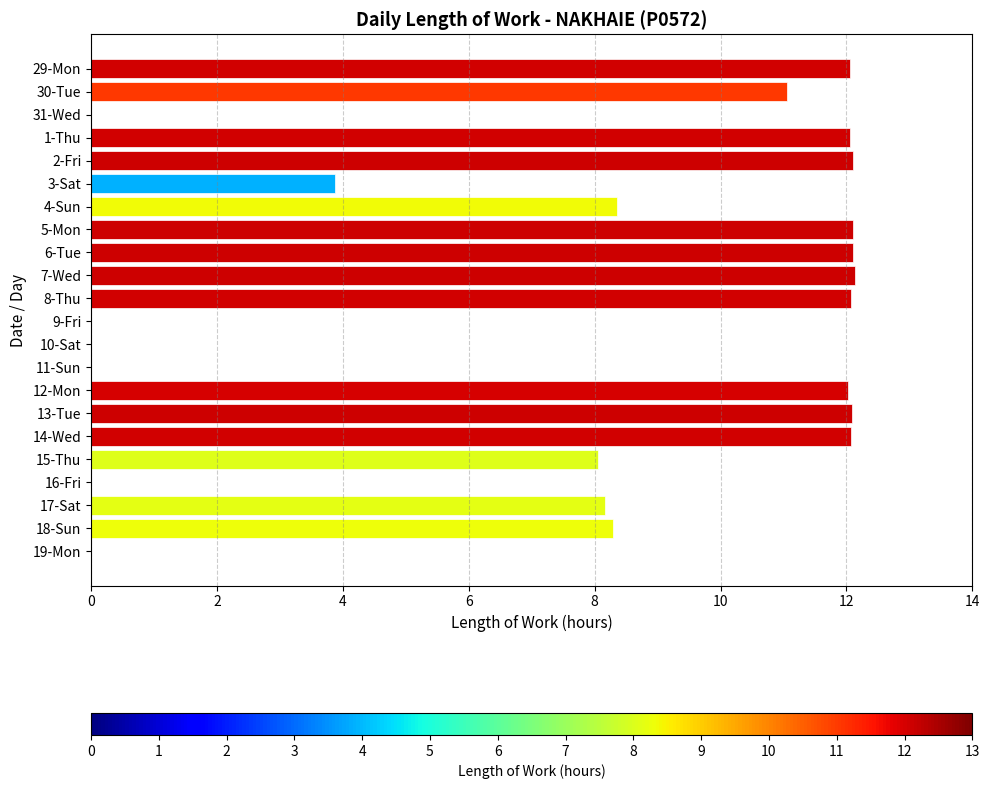

What is the sum of the values at 7-Wed and 3-Sat?

16.0